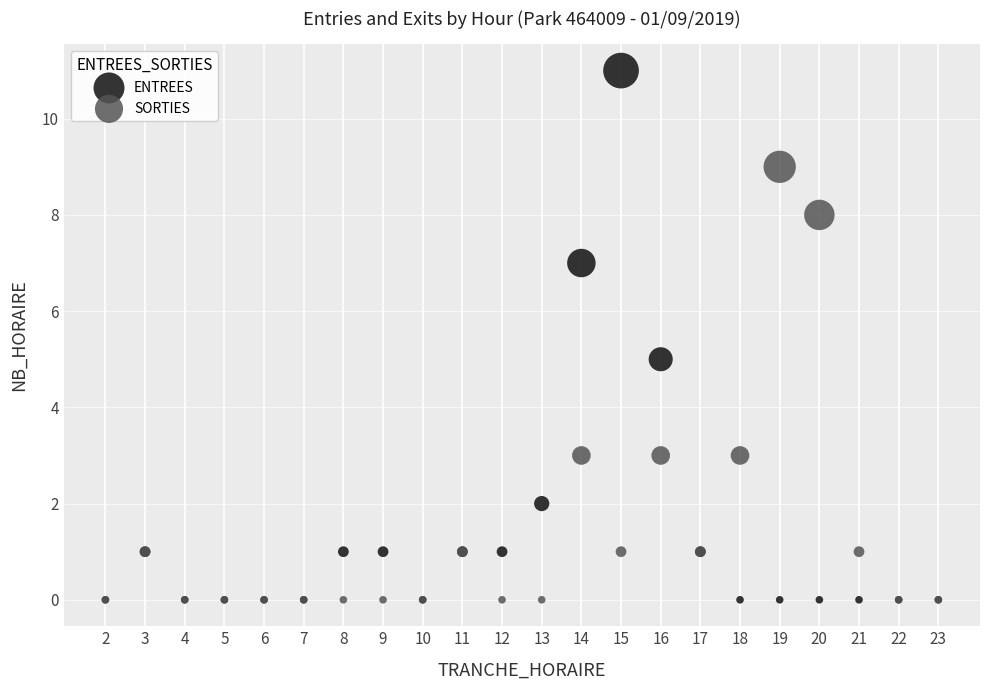

What are all the series names shown in the legend?

ENTREES, SORTIES